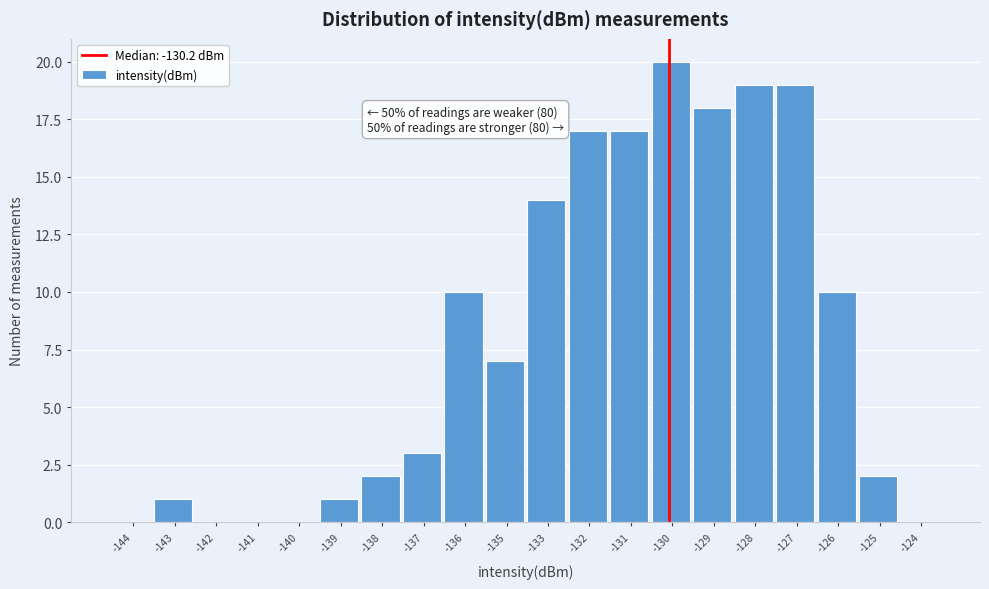

Reading left to right, list all the values displayed in this chart.

-144=0	-143=1	-142=0	-141=0	-140=0	-139=1	-138=2	-137=3	-136=10	-135=7	-133=14	-132=17	-131=17	-130=20	-129=18	-128=19	-127=19	-126=10	-125=2	-124=0